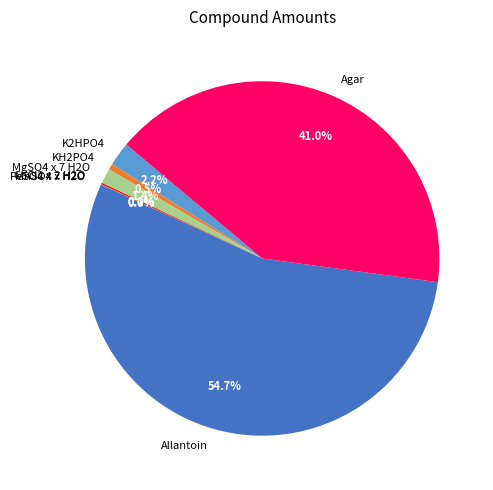

What is the total percentage of MgSO4 x 7 H2O and K2HPO4?

3.6%